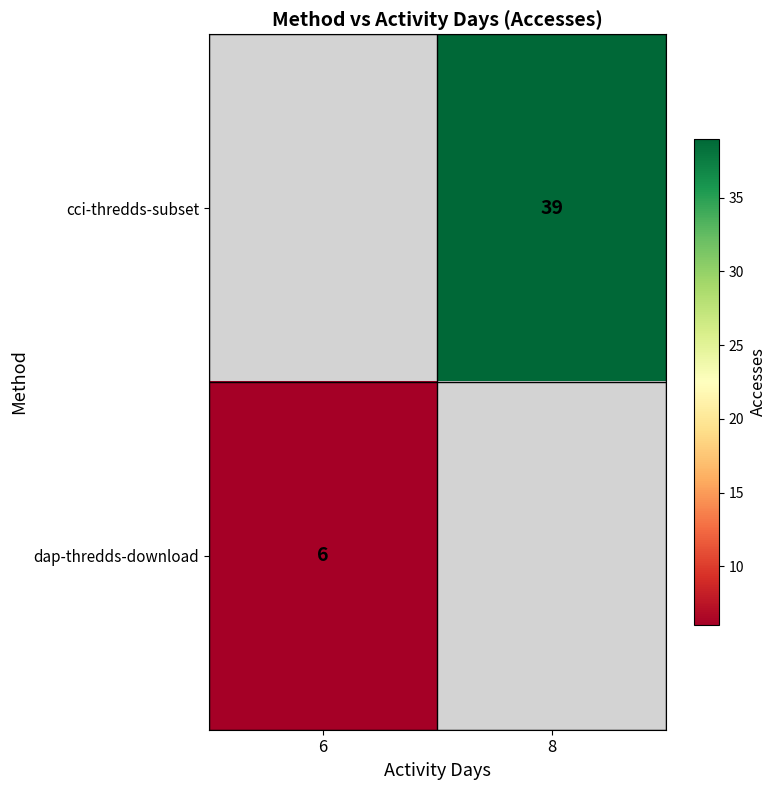

The dap-thredds-download series shows 6 at 6. True or false?

True